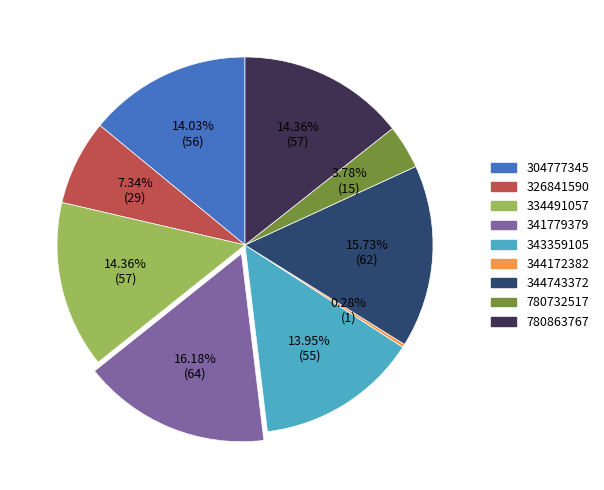

To the nearest percent, what is the difference between the 341779379 and 304777345 slice percentages?

2%